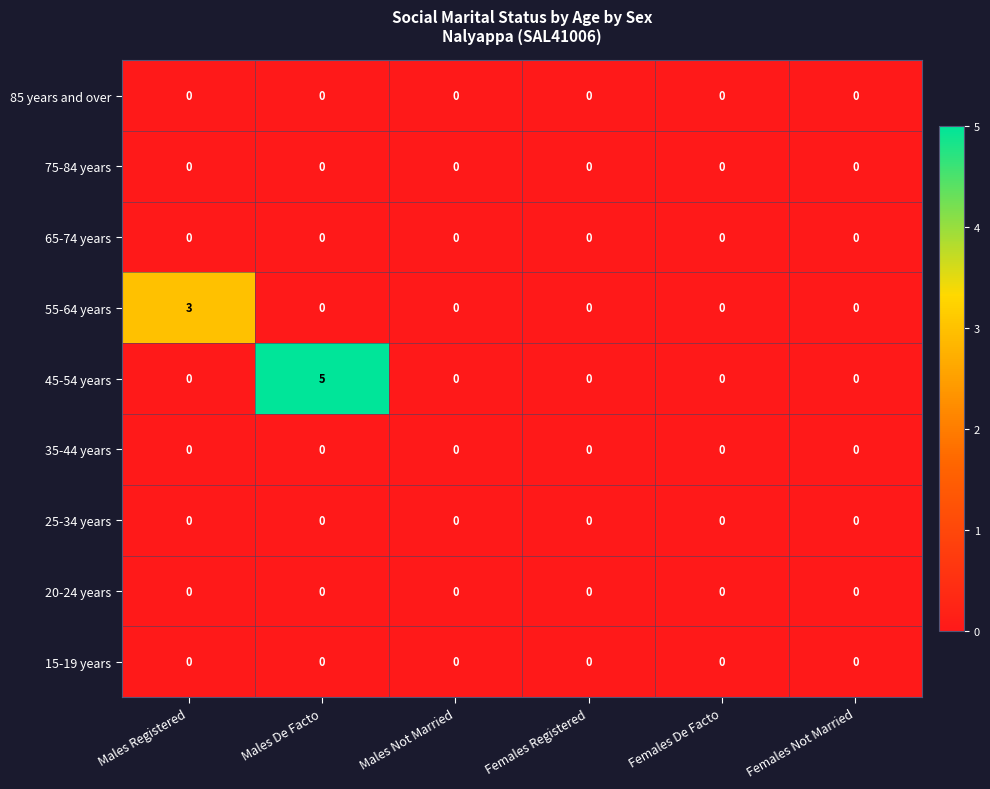

The 35-44 years series shows 0 at Males Registered. True or false?

True